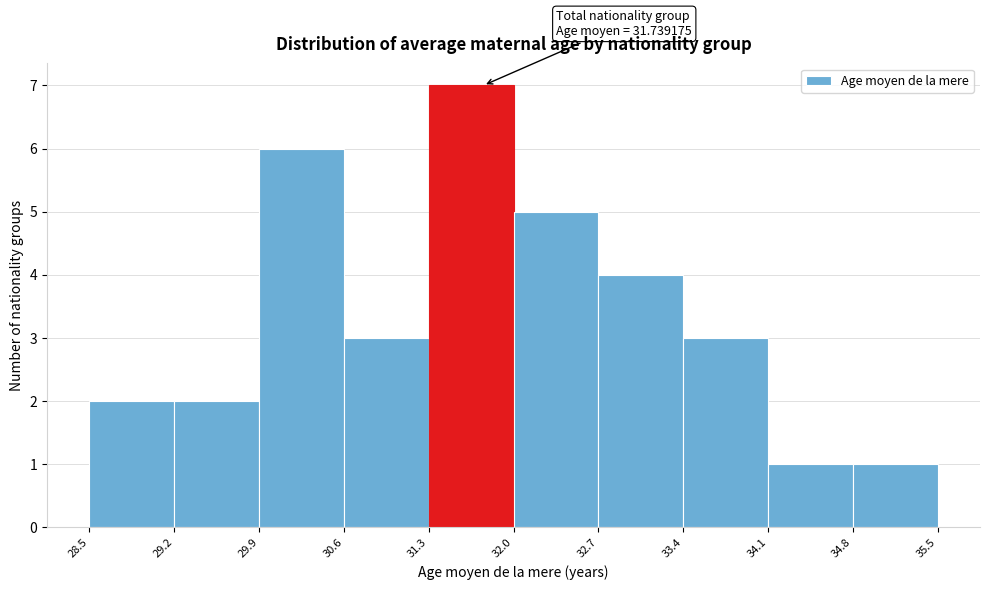

Over which range of the x-axis is the bar tallest?

31.3 to 32.0